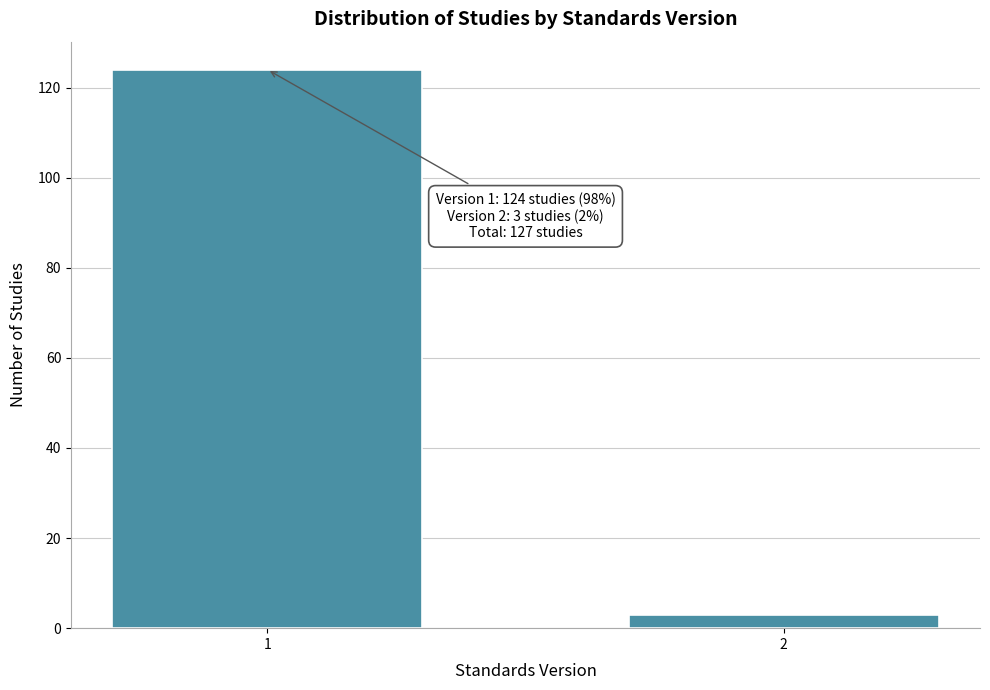

Reading left to right, what are all the values shown in this chart?

1=124	2=3